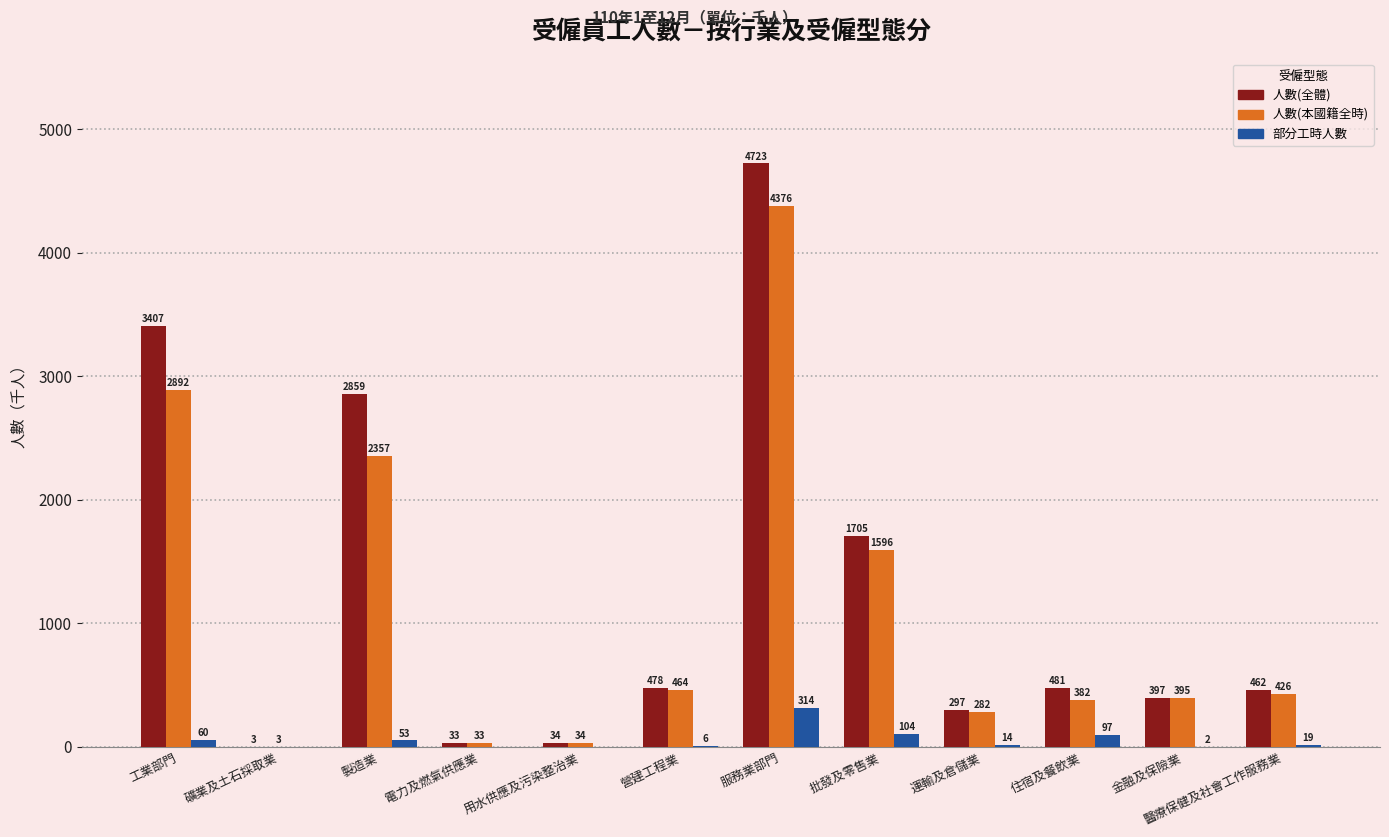

Reading left to right, transcribe all the data shown in this chart.

人數(全體): 工業部門=3407	礦業及土石採取業=3	製造業=2859	電力及燃氣供應業=33	用水供應及污染整治業=34	營建工程業=478	服務業部門=4723	批發及零售業=1705	運輸及倉儲業=297	住宿及餐飲業=481	金融及保險業=397	醫療保健及社會工作服務業=462
人數(本國籍全時): 工業部門=2892	礦業及土石採取業=3	製造業=2357	電力及燃氣供應業=33	用水供應及污染整治業=34	營建工程業=464	服務業部門=4376	批發及零售業=1596	運輸及倉儲業=282	住宿及餐飲業=382	金融及保險業=395	醫療保健及社會工作服務業=426
部分工時人數: 工業部門=60	礦業及土石採取業=0	製造業=53	電力及燃氣供應業=0	用水供應及污染整治業=0	營建工程業=6	服務業部門=314	批發及零售業=104	運輸及倉儲業=14	住宿及餐飲業=97	金融及保險業=2	醫療保健及社會工作服務業=19